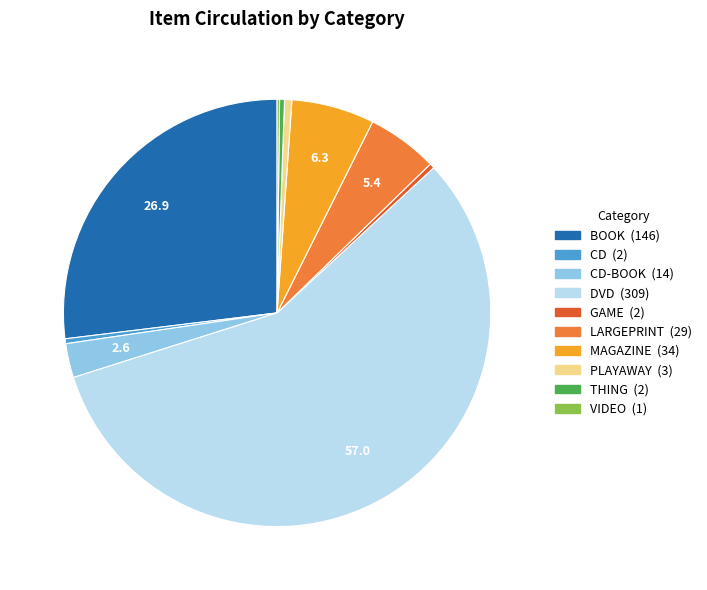

Is there any slice that represents more than half of the pie?

Yes